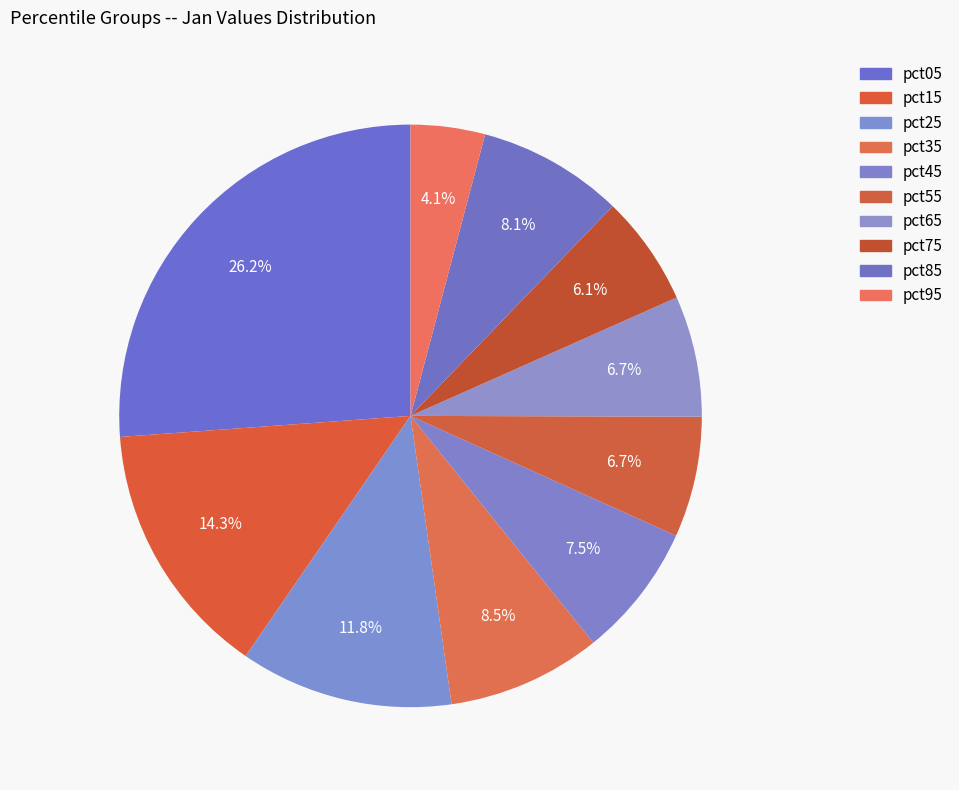

Is the sum of pct05 and pct75 greater than half?

No